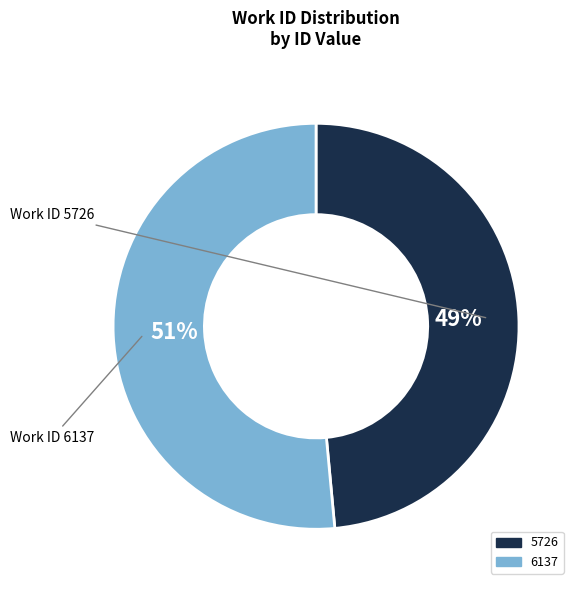

Count the number of slices in the pie.

2